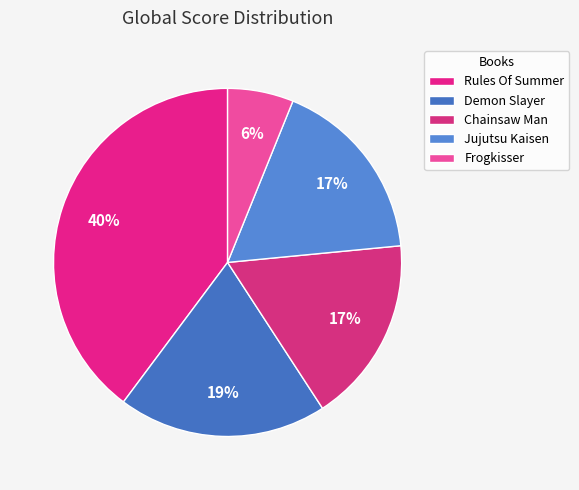

Rank the categories by value from highest to lowest.

Rules Of Summer, Demon Slayer, Chainsaw Man, Jujutsu Kaisen, Frogkisser